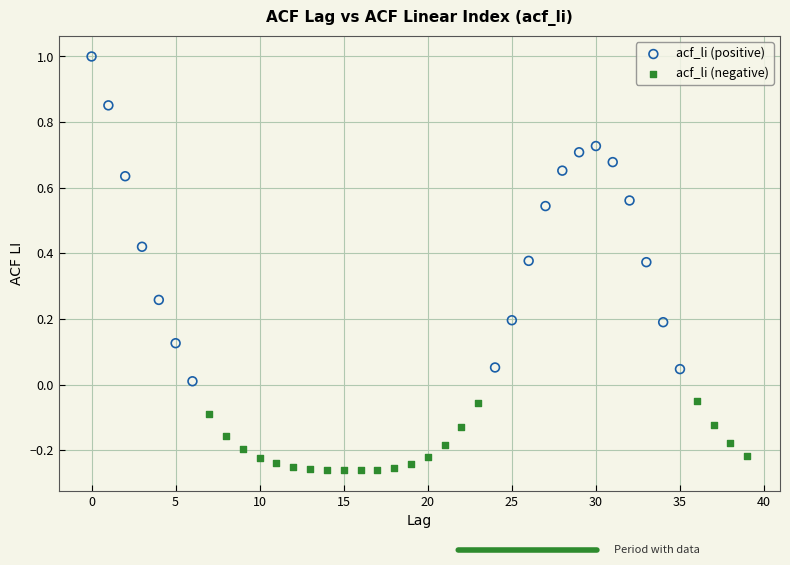

Which series reaches the maximum Y coordinate?

acf_li (positive)